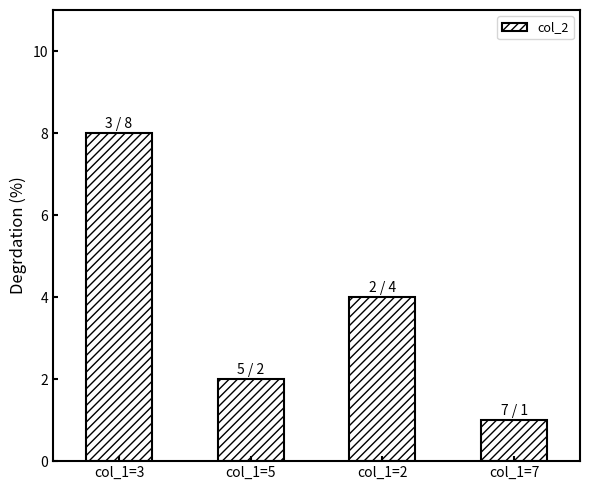

Reading left to right, transcribe all the data shown in this chart.

col_1=3=8	col_1=5=2	col_1=2=4	col_1=7=1